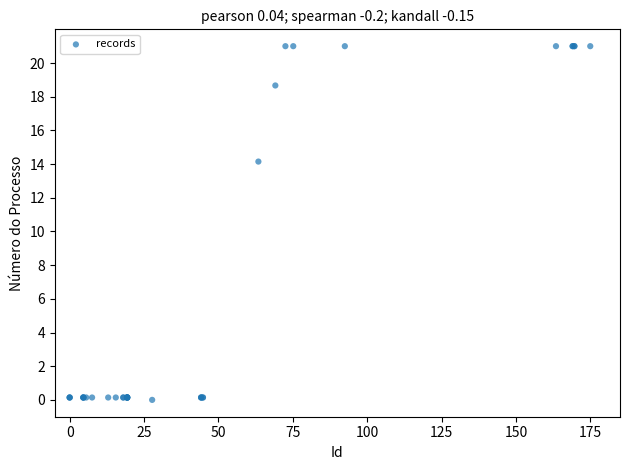

What Y value in the scatter plot is closest to 10?

14.1